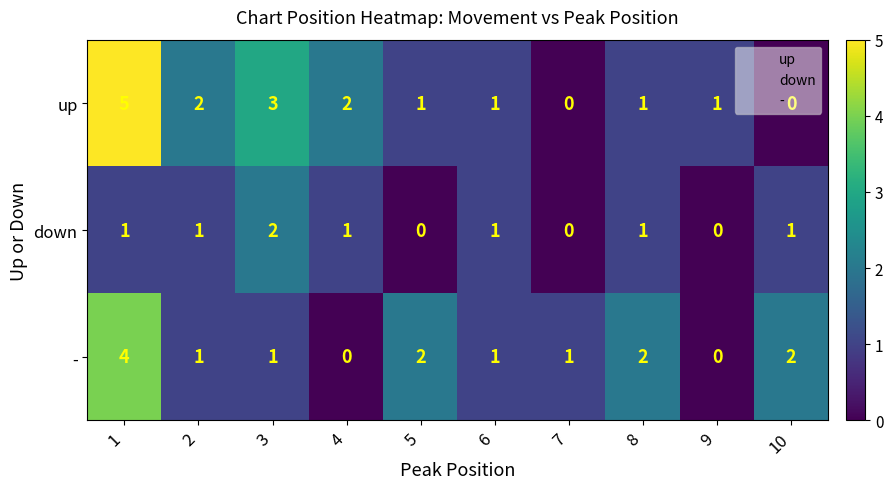

What is the difference between the highest and lowest values at 8?

1